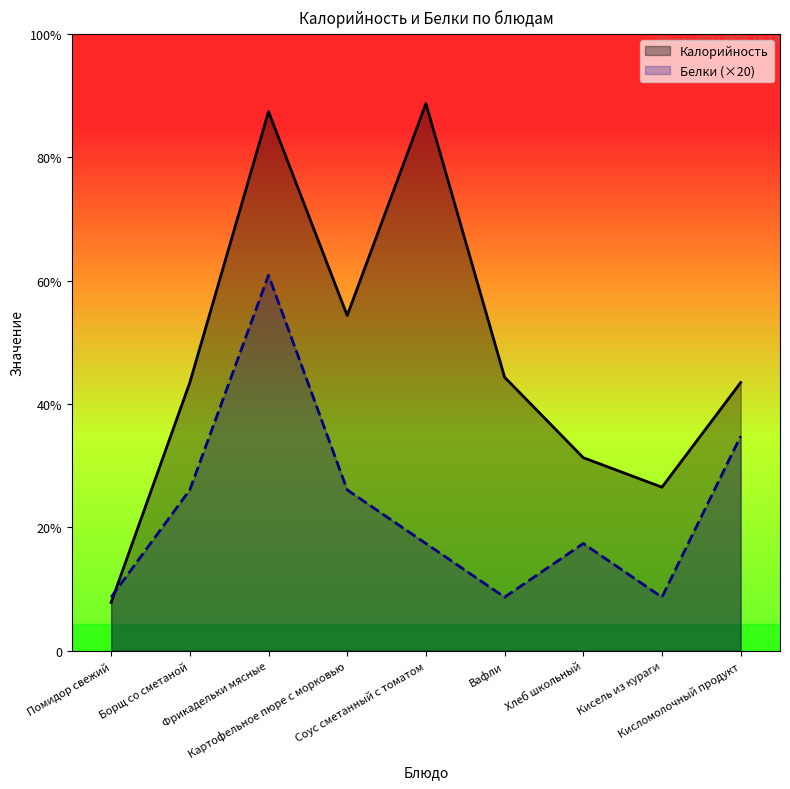

At which category is the sum across all series the highest?

Фрикадельки мясные